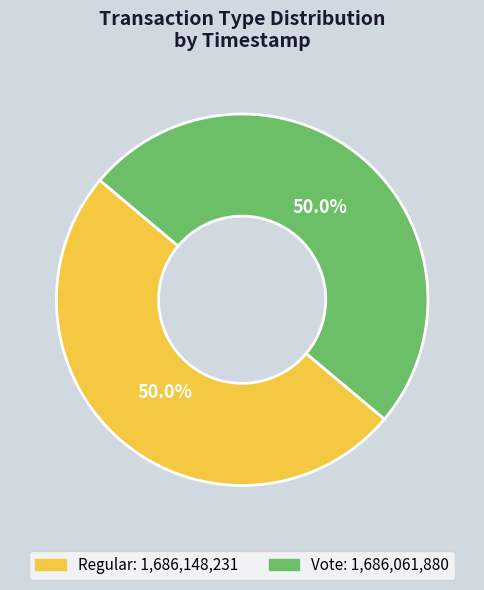

The Regular slice represents 57% of the pie. True or false?

False